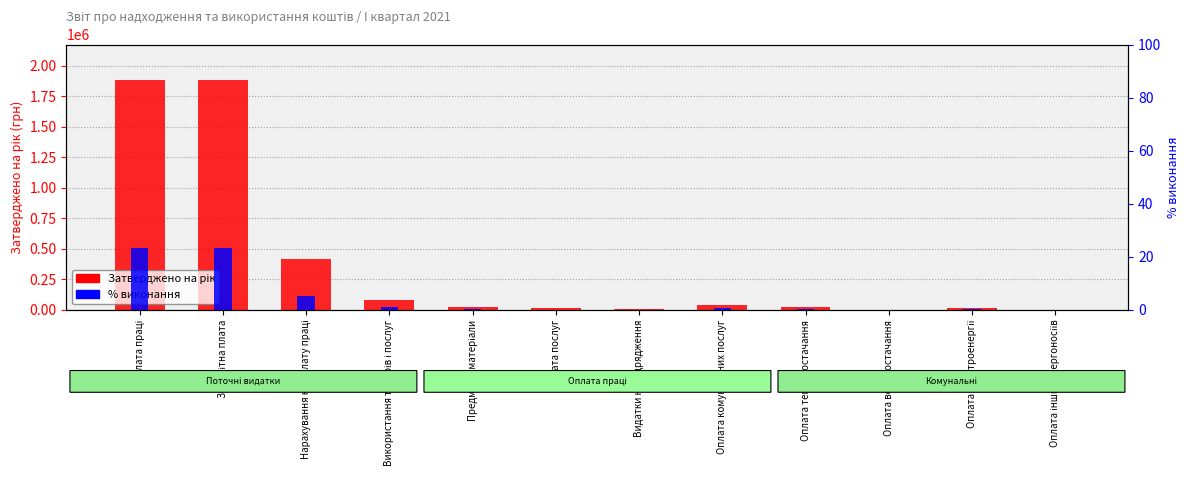

Is the value of % виконання at Оплата комунальних послуг greater than the value of Затверджено на рік at Оплата водопостачання?

No